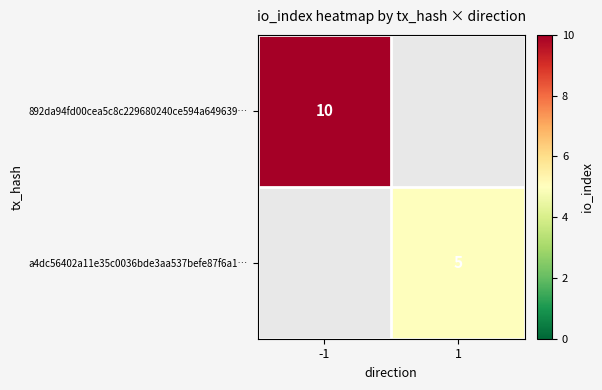

Is the value of a4dc56402a11e35c0036bde3aa537befe87f6a1… at 1 greater than the value of 892da94fd00cea5c8c229680240ce594a649639… at -1?

No